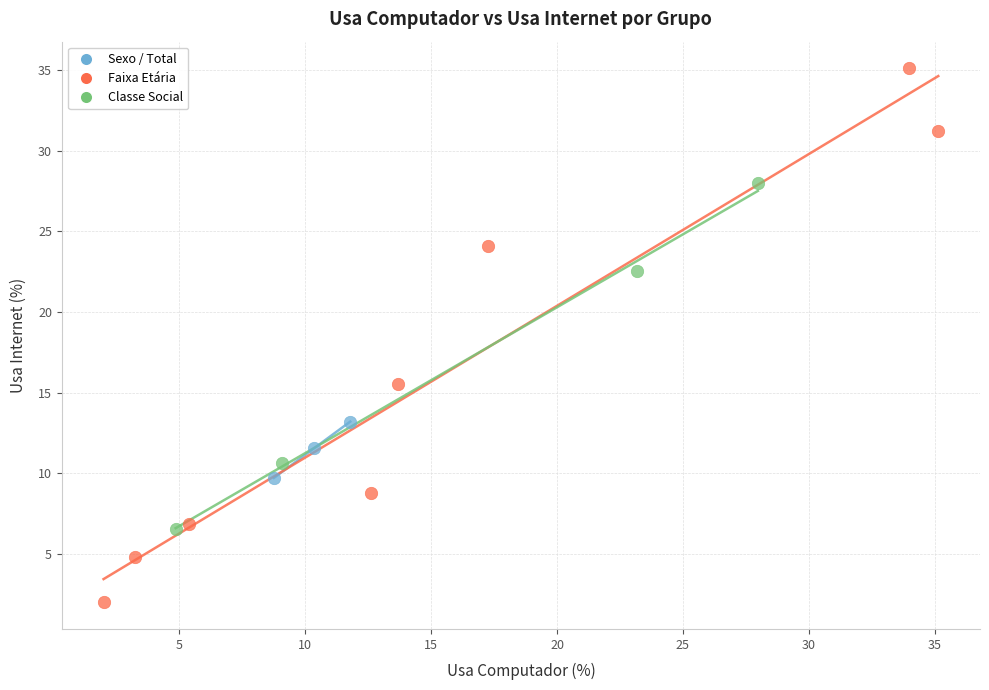

Which series reaches the minimum Y coordinate?

Faixa Etária